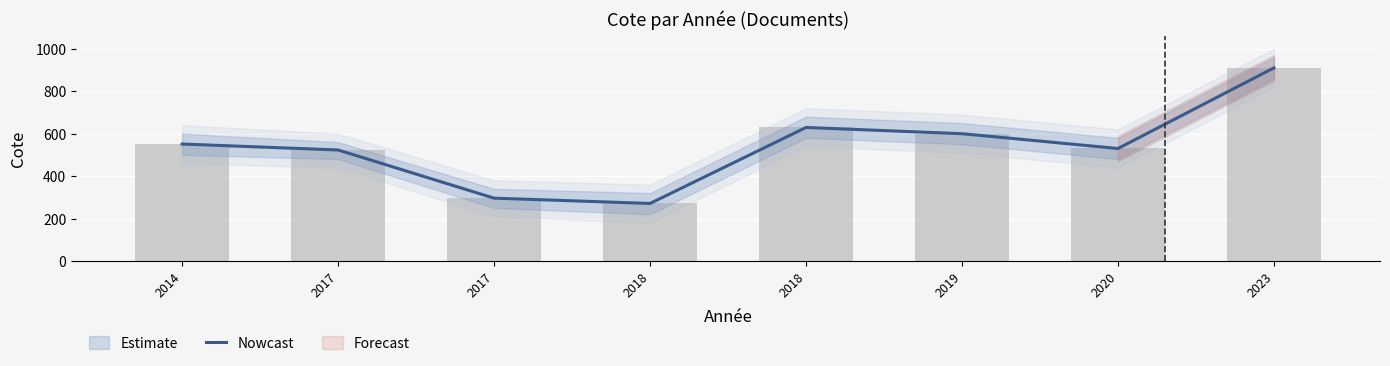

How many bars are there in total?

8